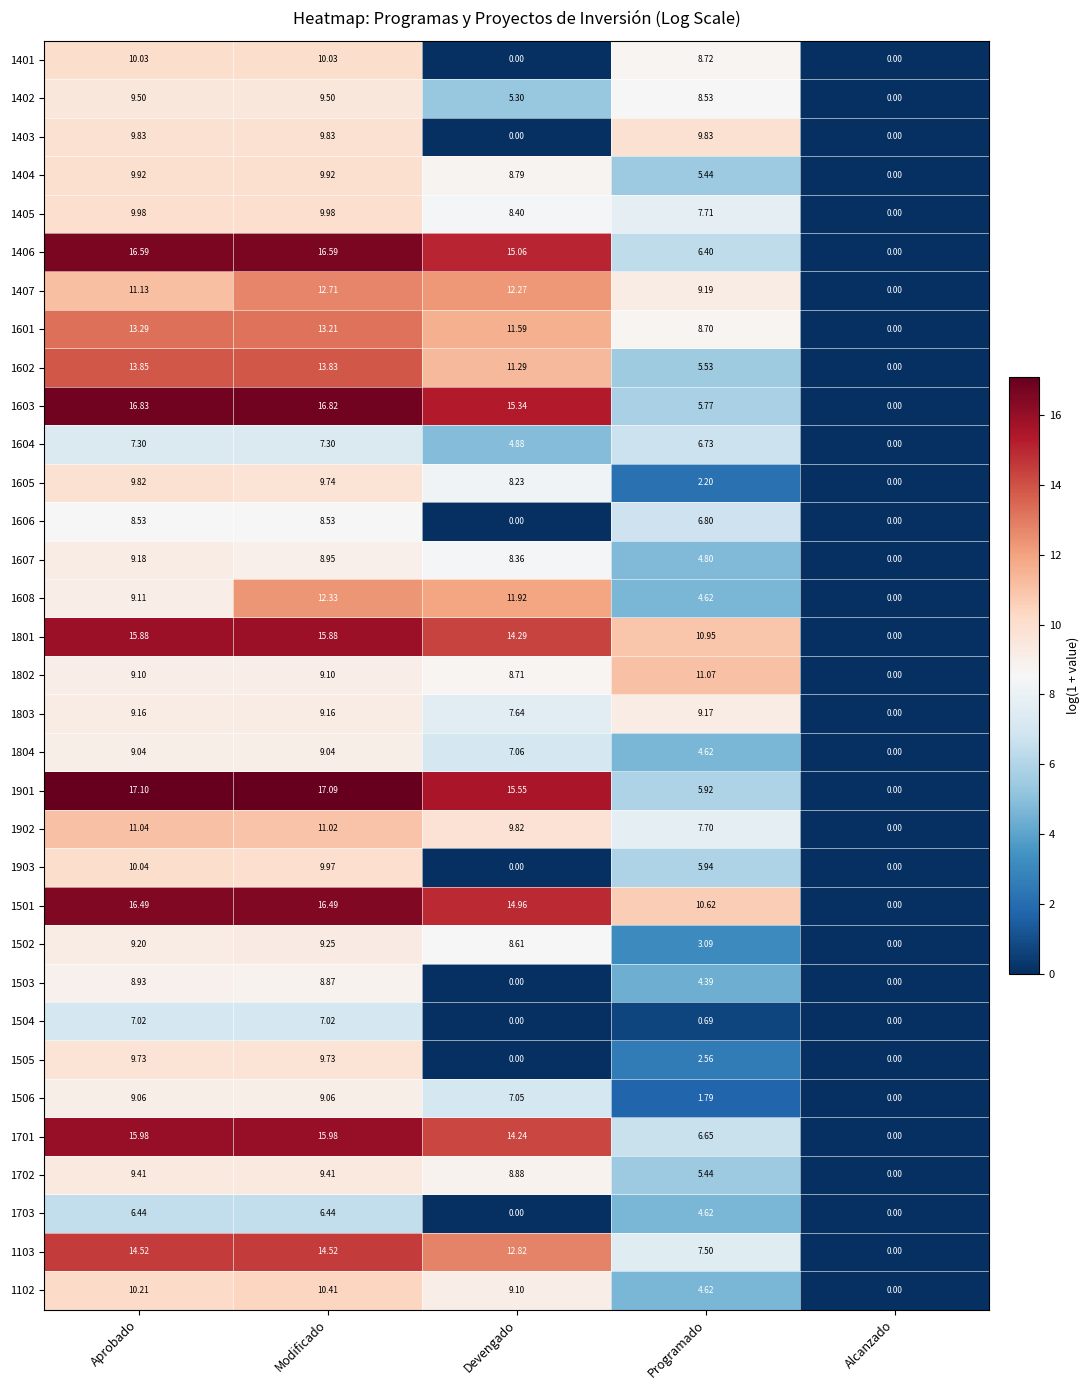

At which label is 1406 closest to 8?

Programado